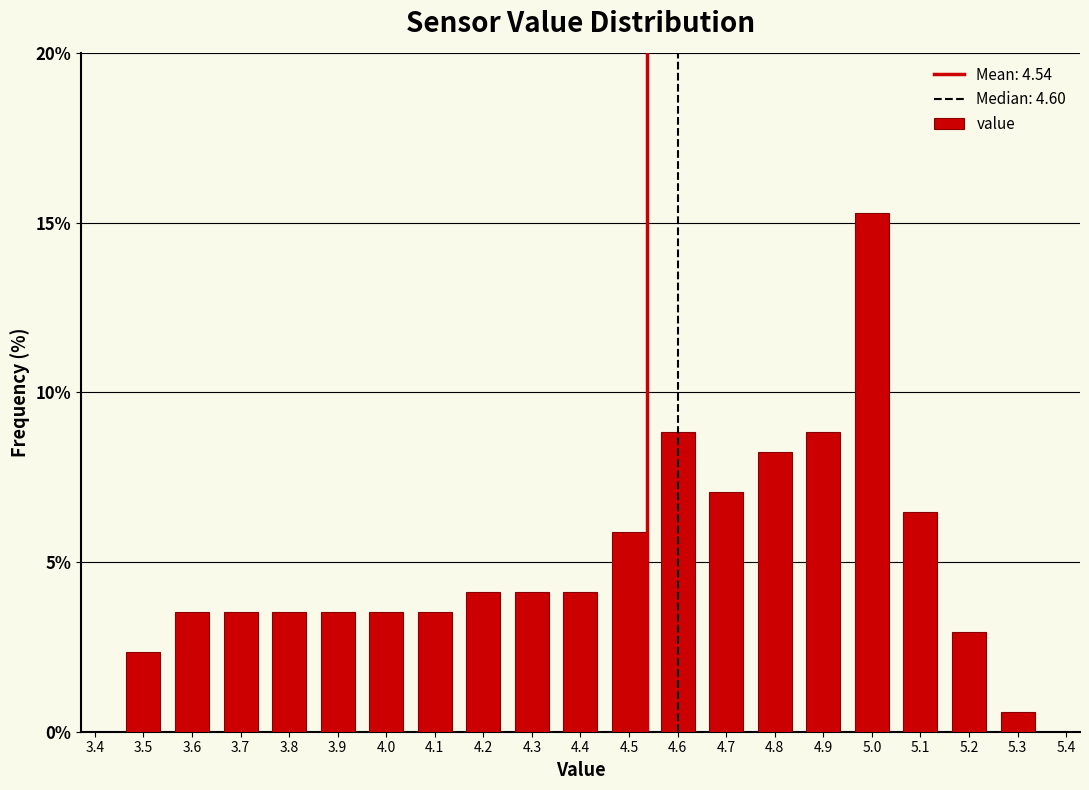

Reading left to right, transcribe this chart: for each bar, give the range it covers on the x-axis and its height. The values are not printed on the chart, so give them approximately, as read against the axis.

3.45 to 3.55: 2.5
3.55 to 3.65: 3.5
3.65 to 3.75: 3.5
3.75 to 3.85: 3.5
3.85 to 3.95: 3.5
3.95 to 4.05: 3.5
4.05 to 4.15: 3.5
4.15 to 4.25: 4.0
4.25 to 4.35: 4.0
4.35 to 4.45: 4.0
4.45 to 4.55: 6.0
4.55 to 4.65: 9.0
4.65 to 4.75: 7.0
4.75 to 4.85: 8.0
4.85 to 4.95: 9.0
4.95 to 5.05: 15.5
5.05 to 5.15: 6.5
5.15 to 5.25: 3.0
5.25 to 5.35: 0.5